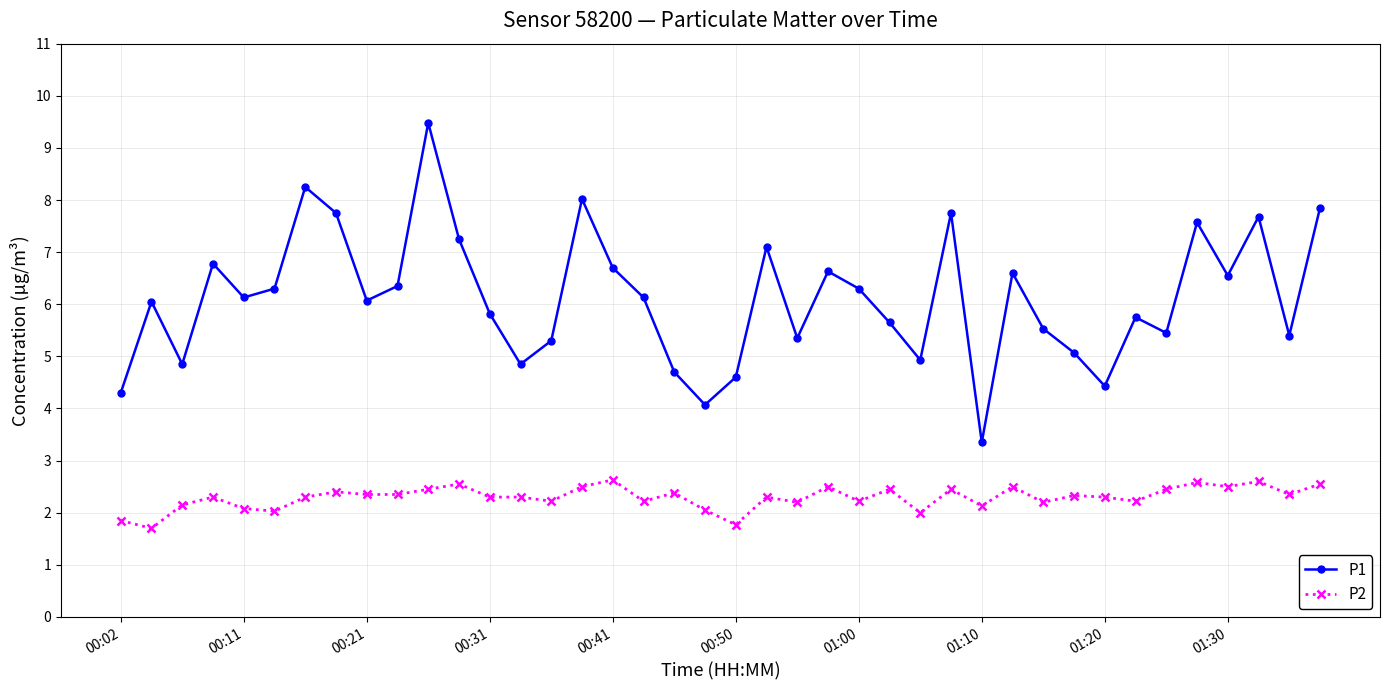

What is the maximum value for P1?

9.5